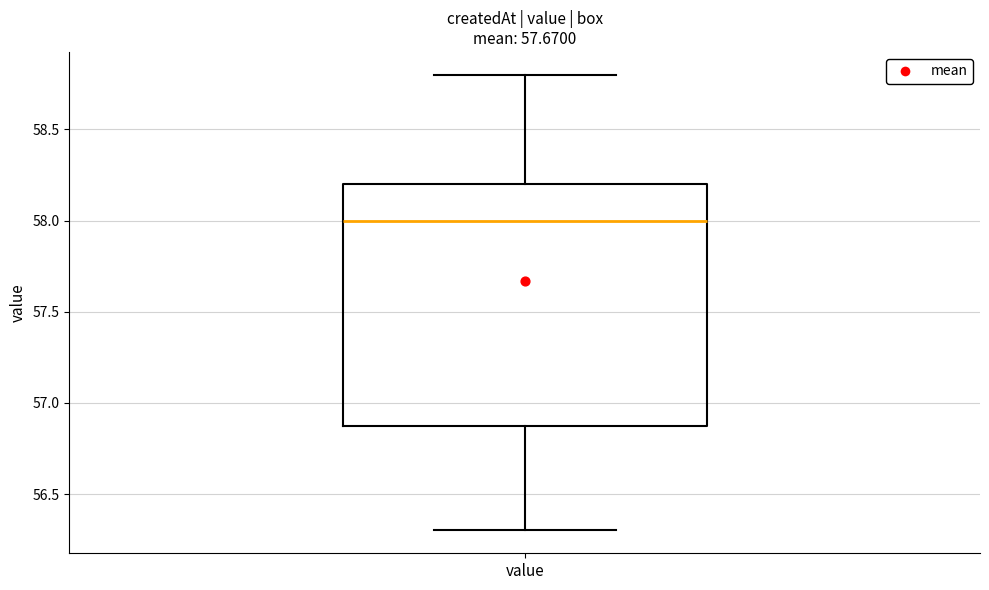

Read this box plot against the y-axis: the position of the median line, the range covered by the box, and the ends of both whiskers. The values are not printed on the chart, so give them approximately, as read against the axis.

median 58.0, box 56.9 to 58.2, whiskers 56.3 to 58.8